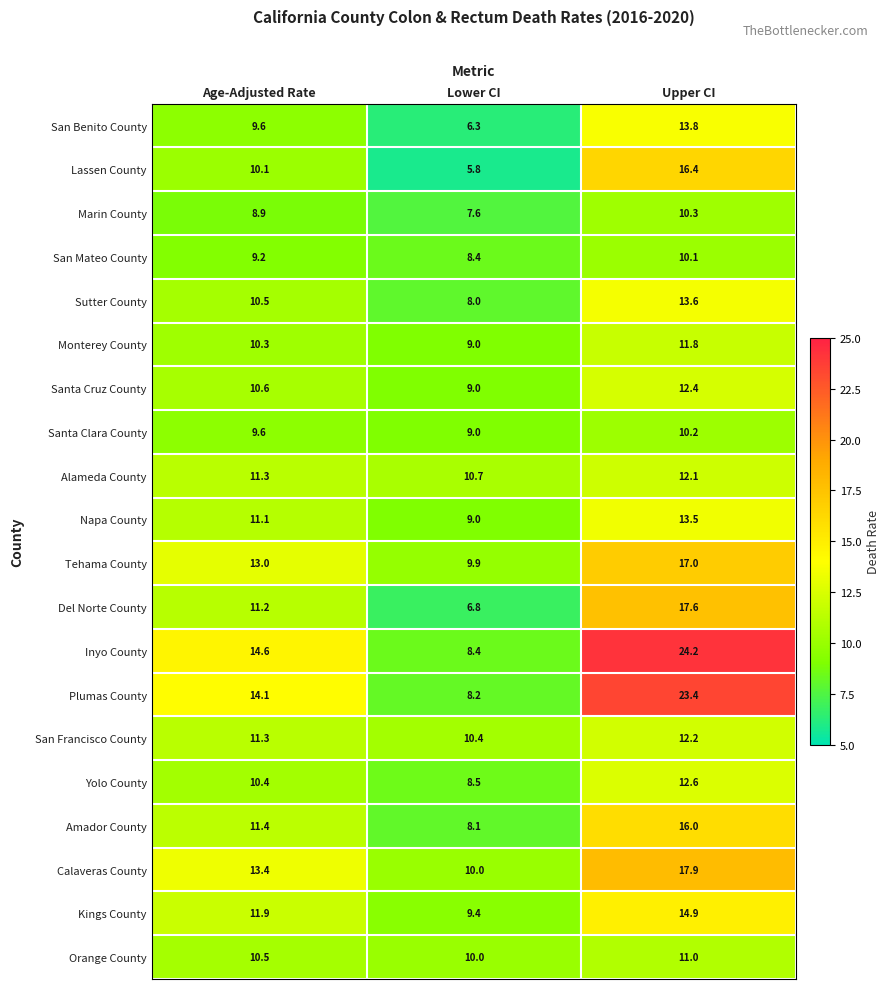

At how many categories does at least one series exceed 21?

1